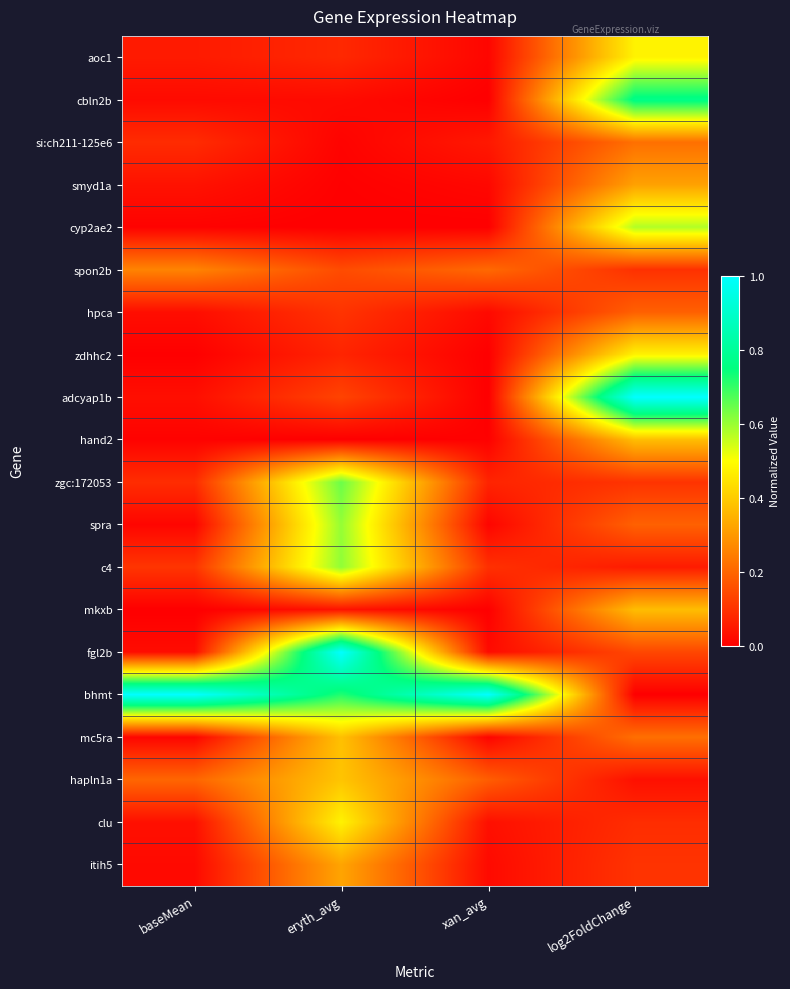

At which category is the sum across all series the highest?

log2FoldChange